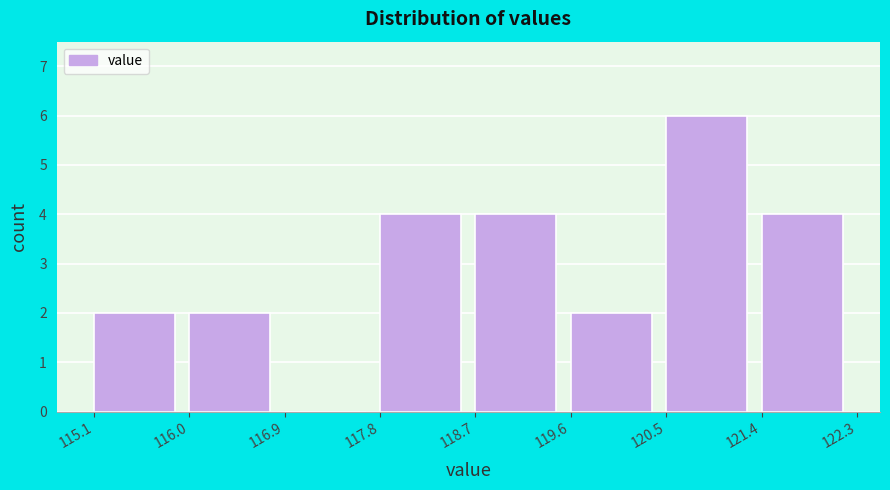

How tall is the bar that spans 121.4 to 122.3 on the x-axis? The values are not printed on the chart, so give them approximately, as read against the axis.

4